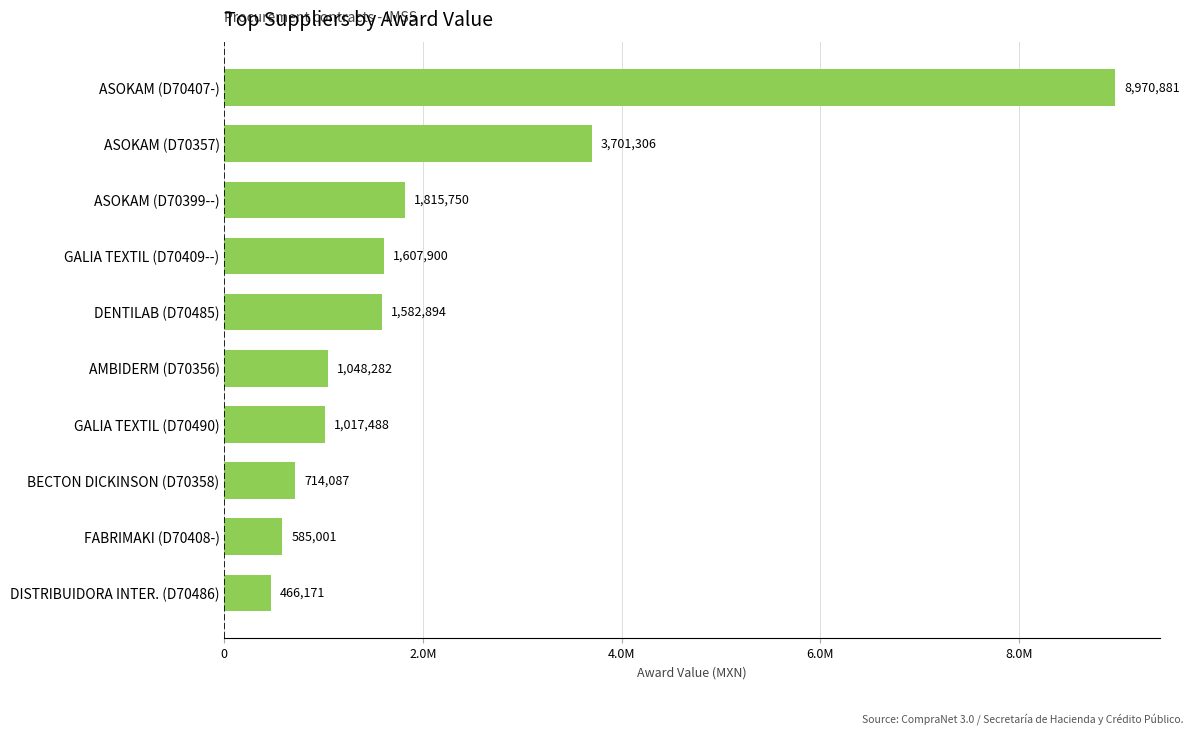

Rank the categories by value from highest to lowest.

ASOKAM (D70407-), ASOKAM (D70357), ASOKAM (D70399--), GALIA TEXTIL (D70409--), DENTILAB (D70485), AMBIDERM (D70356), GALIA TEXTIL (D70490), BECTON DICKINSON (D70358), FABRIMAKI (D70408-), DISTRIBUIDORA INTER. (D70486)